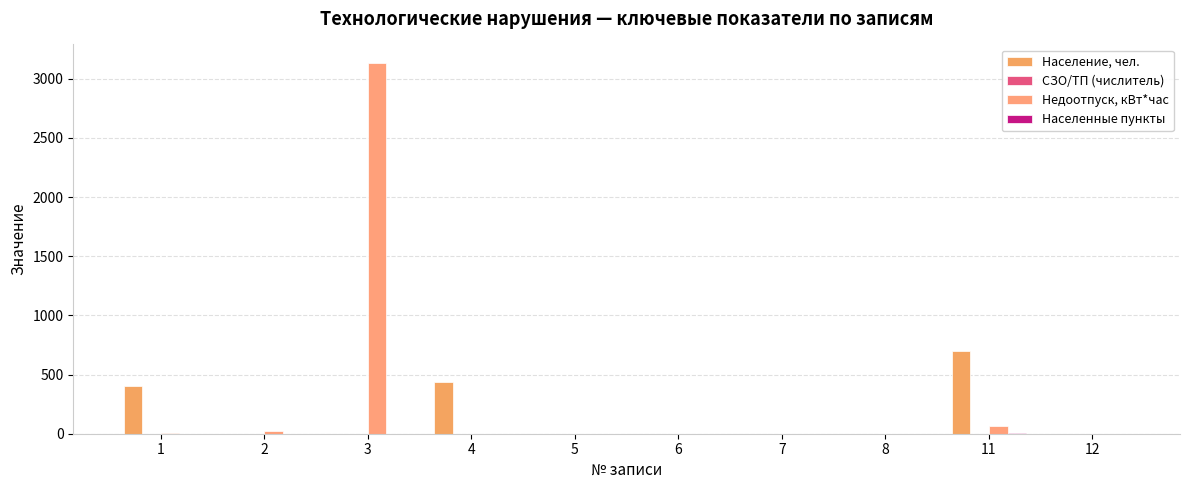

Reading right to left, transcribe all the data shown in this chart.

Население, чел.: 0.0	700.0	0.0	0.0	0.0	0.0	441.0	0.0	0.0	400.0
СЗО/ТП (числитель): 0.0	0.0	0.0	0.0	0.0	0.0	0.0	0.0	0.0	1.0
Недоотпуск, кВт*час: 0.0	63.9	0.0	0.0	0.0	0.0	0.0	3133.0	22.8	2.0
Населенные пункты: 0.0	4.0	0.0	0.0	1.0	0.0	1.0	0.0	0.0	1.0